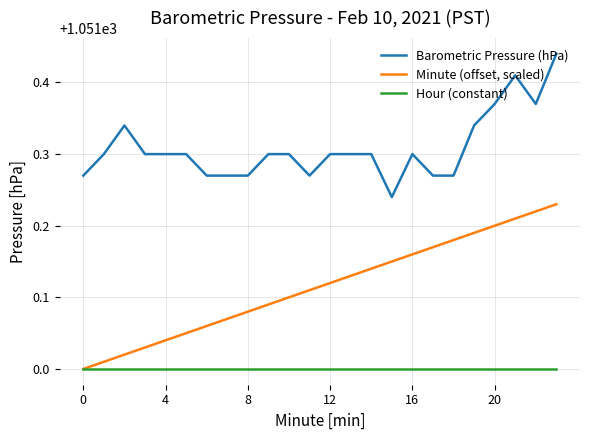

Is this an area chart (filled region under the line)?

No